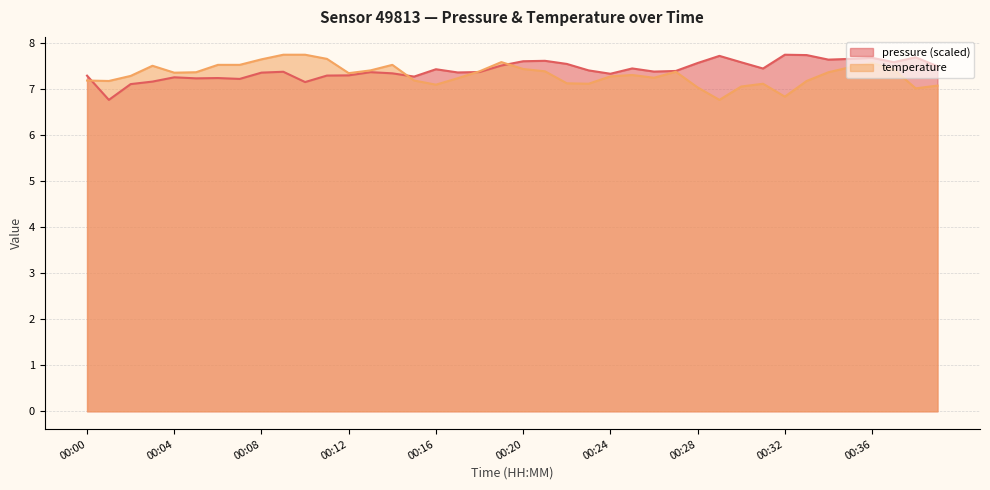

Is it true that temperature equals 7.5 at 00:07?

True